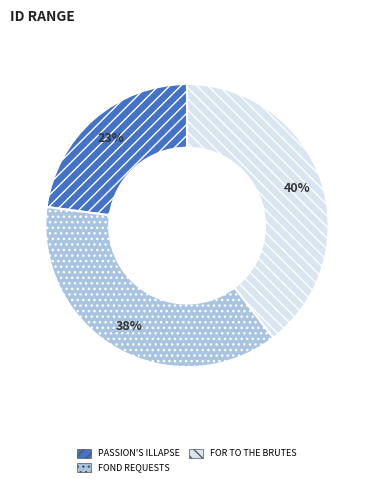

To the nearest percent, what is the difference between the largest and smallest slice percentages?

17%